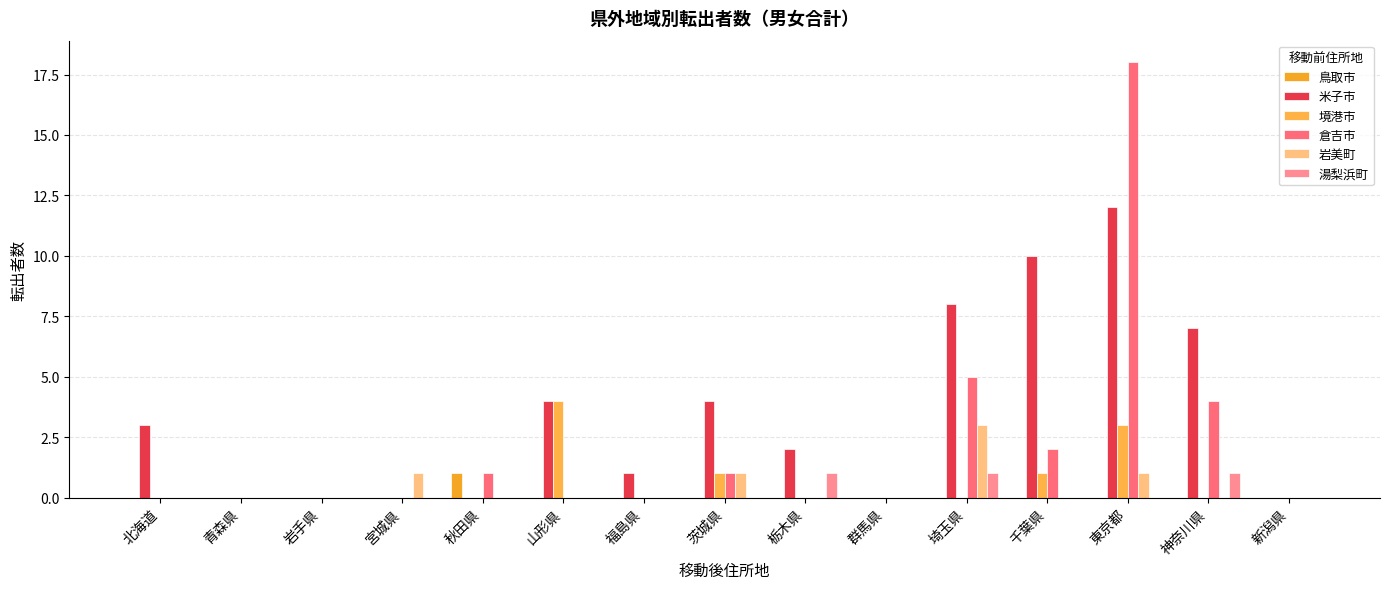

How many groups of bars are there?

15